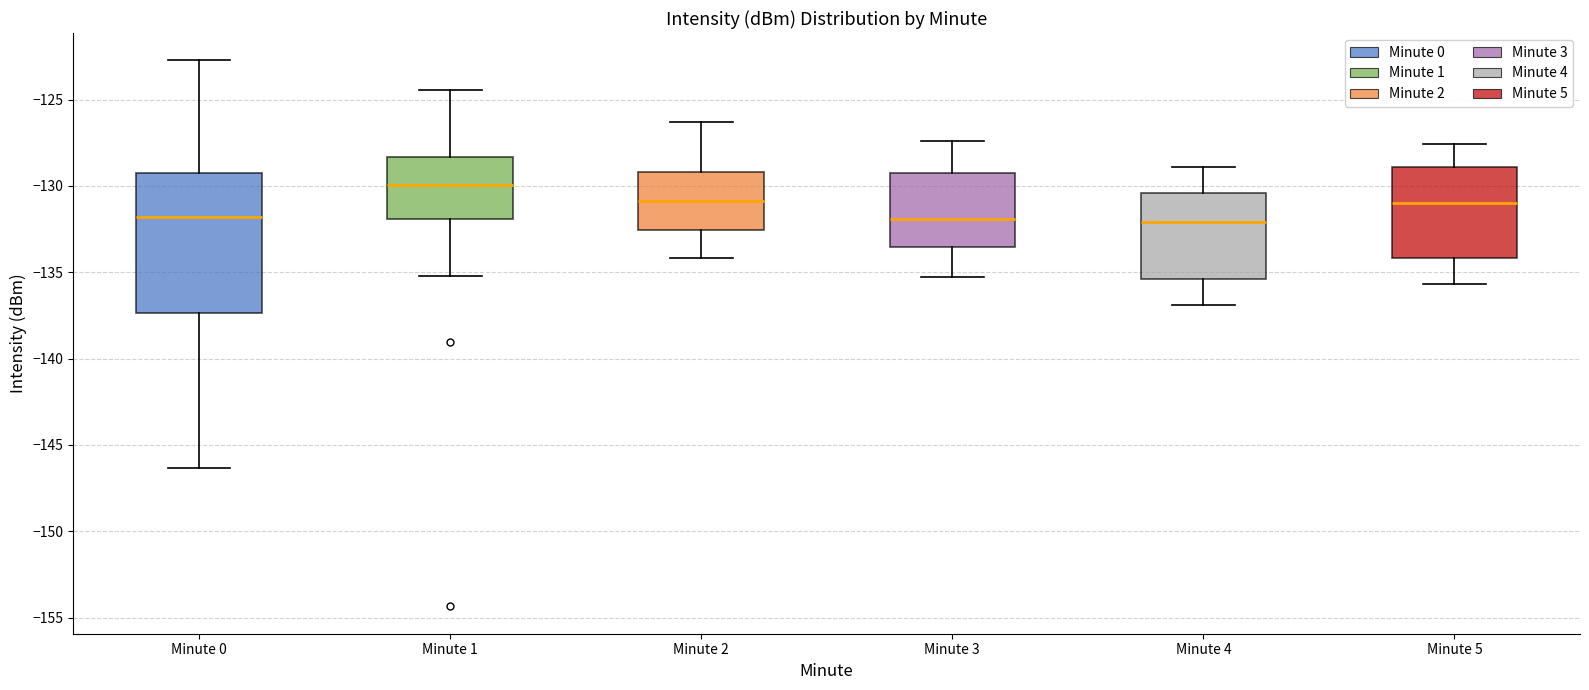

Comparing the boxes themselves (not the whiskers), which one is the tallest?

Minute 0